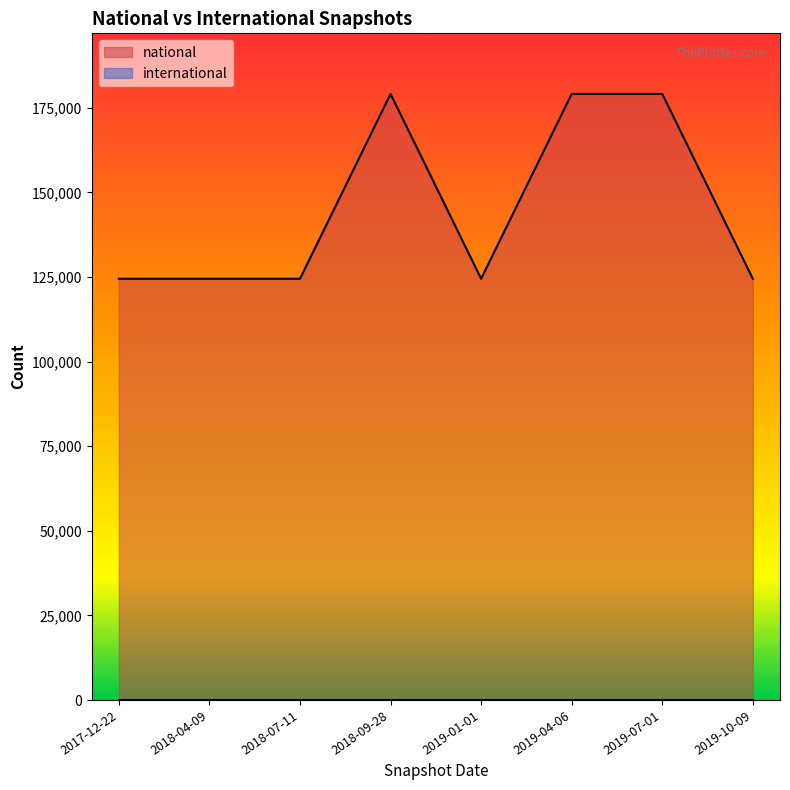

What position from the right is 2019-07-01?

2